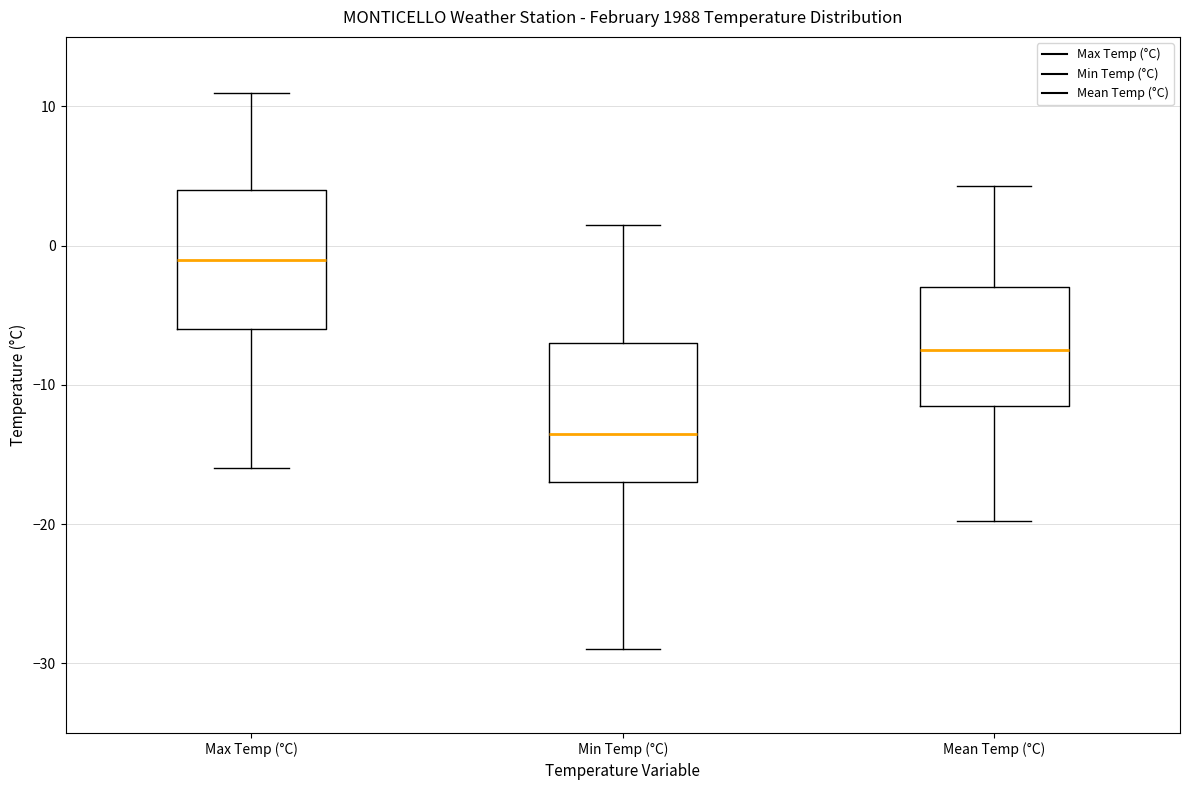

Reading left to right, read every box against the y-axis: the position of its median line, the range the box covers, and the ends of its whiskers. The values are not printed on the chart, so give them approximately, as read against the axis.

Max Temp (°C): median -1, box -6 to 4, whiskers -16 to 11
Min Temp (°C): median -13, box -17 to -7, whiskers -29 to 2
Mean Temp (°C): median -7, box -11 to -3, whiskers -20 to 4